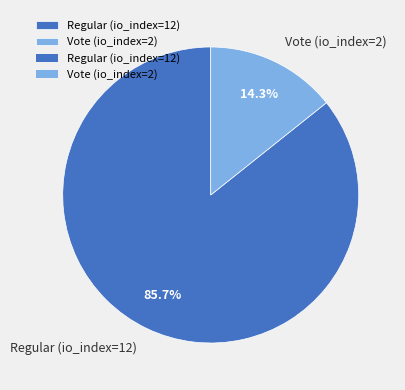

What is the majority slice?

Regular (io_index=12)